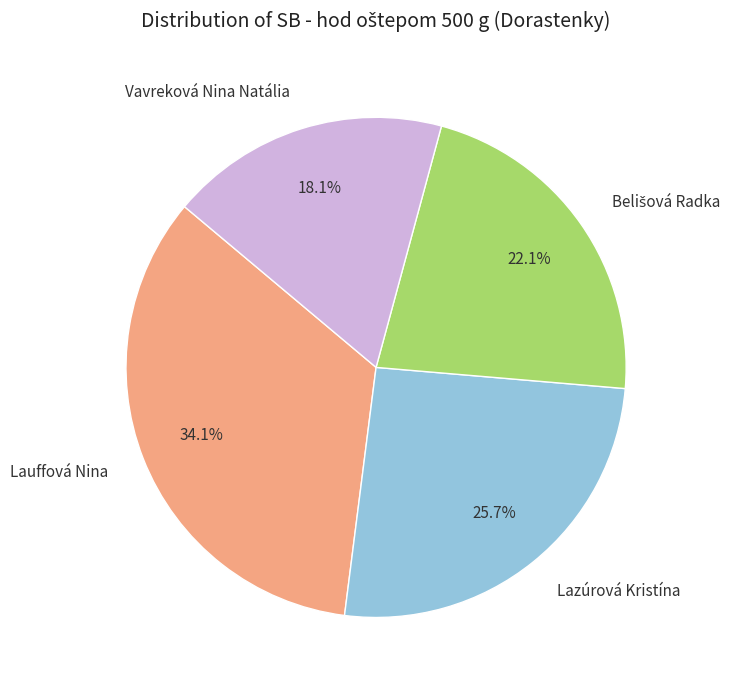

Which slice is the smallest?

Vavreková Nina Natália